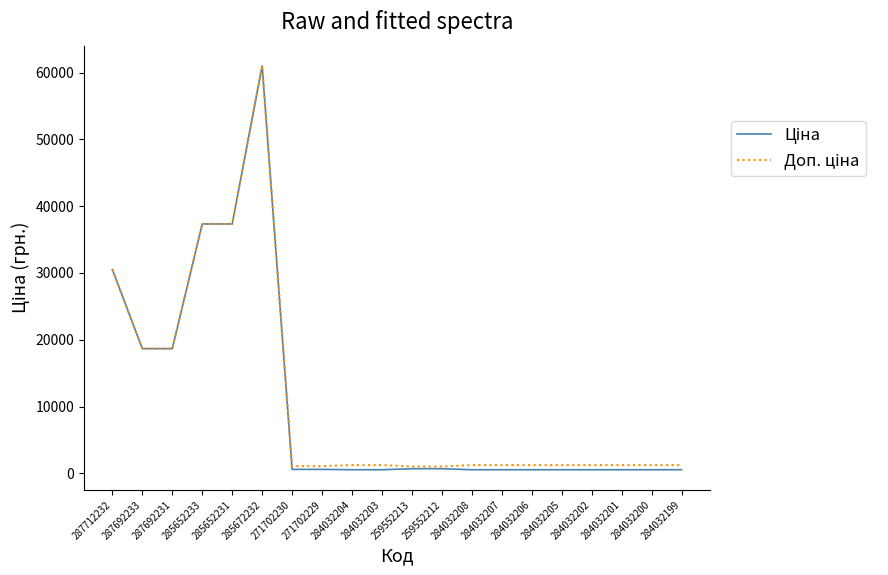

At which category is the sum across all series the highest?

285672232